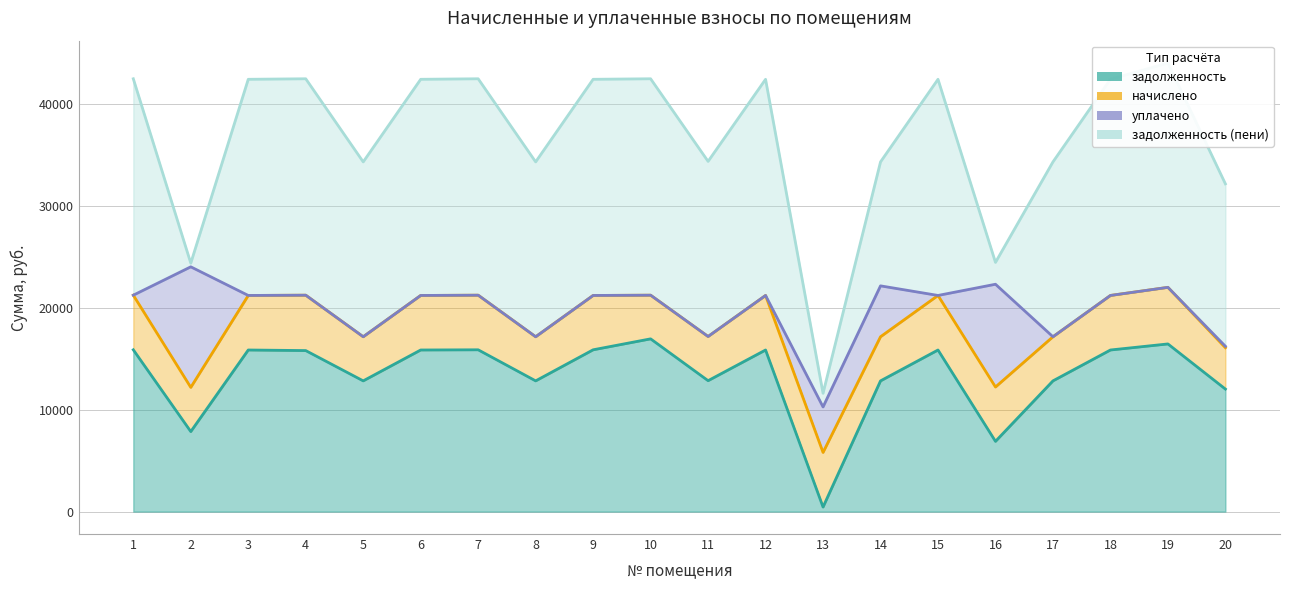

Which series changed the most between 1 and 13?

задолженность (пени)